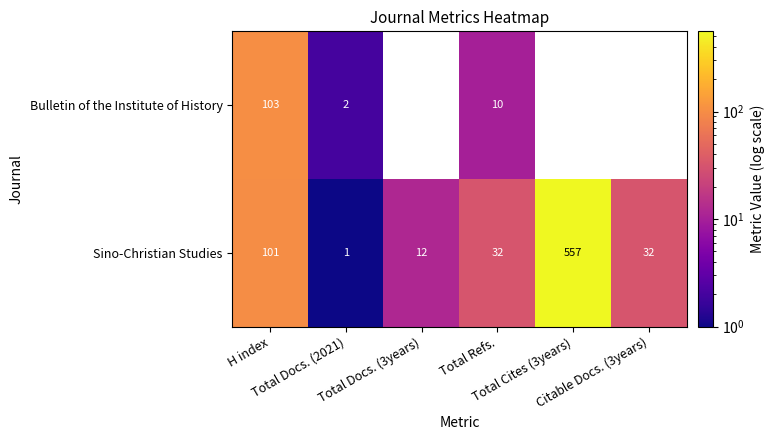

What is the difference between the maximum and second lowest values in the Sino-Christian Studies series?

545